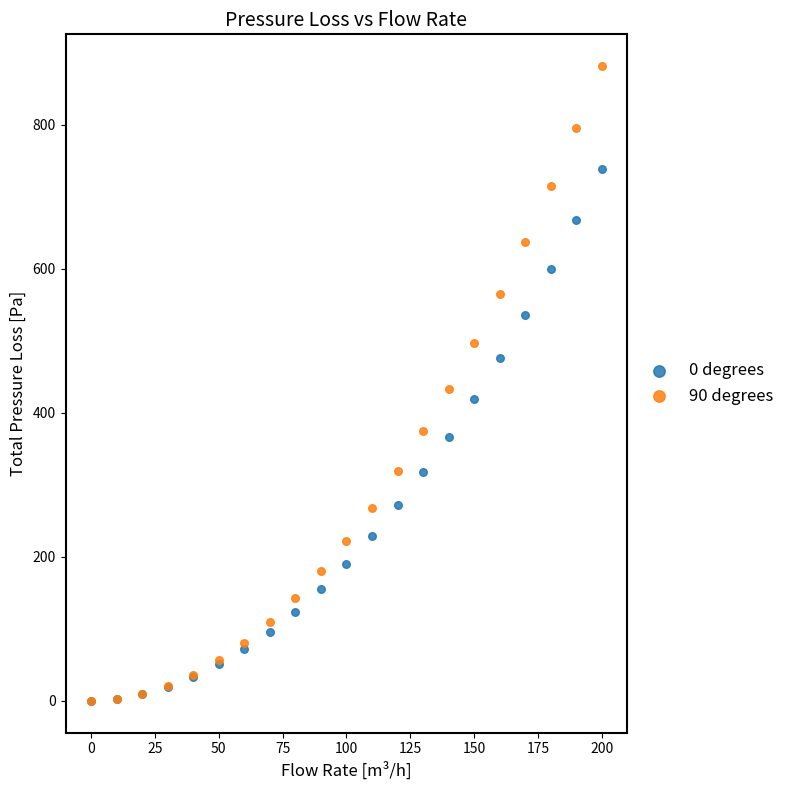

Which series has the widest spread of Y values?

90 degrees